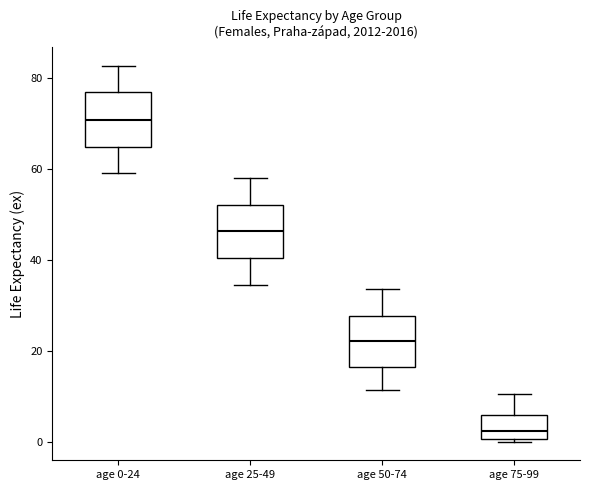

Which box's median line is the highest?

age 0-24